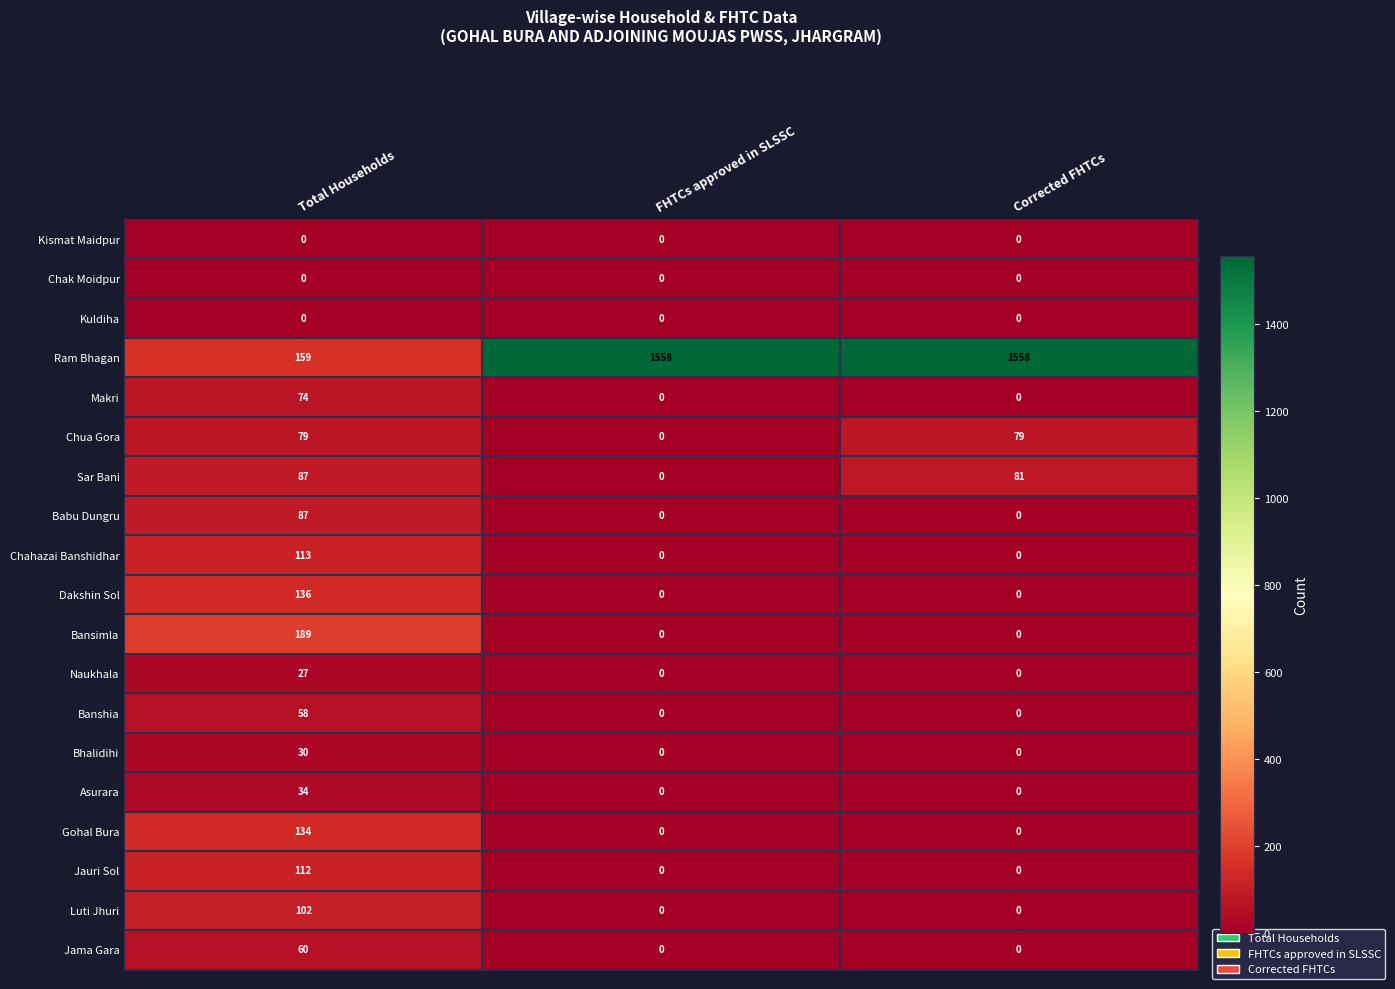

What is the approximate value of Sar Bani at Corrected FHTCs, to the nearest 10?

80